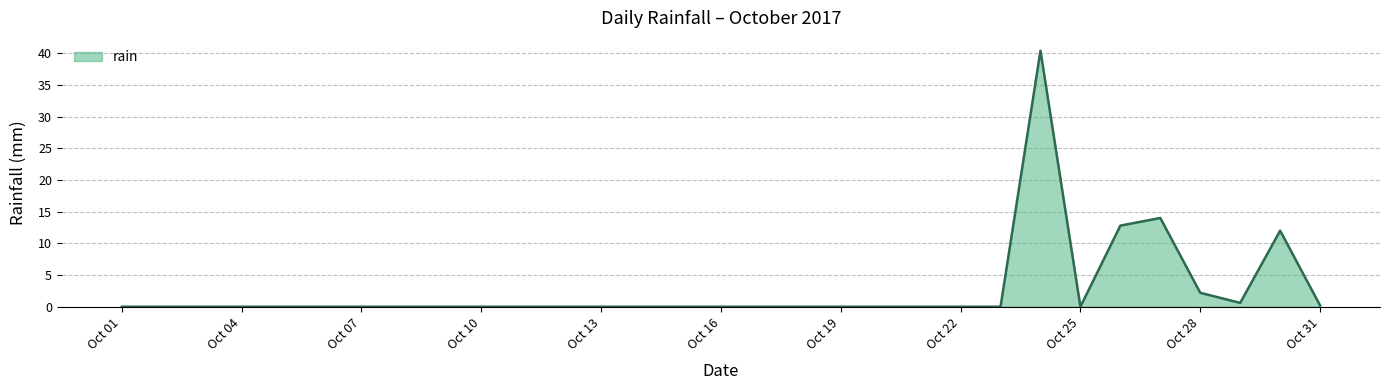

True or false: there are more than 0 points higher than both neighbors.

True